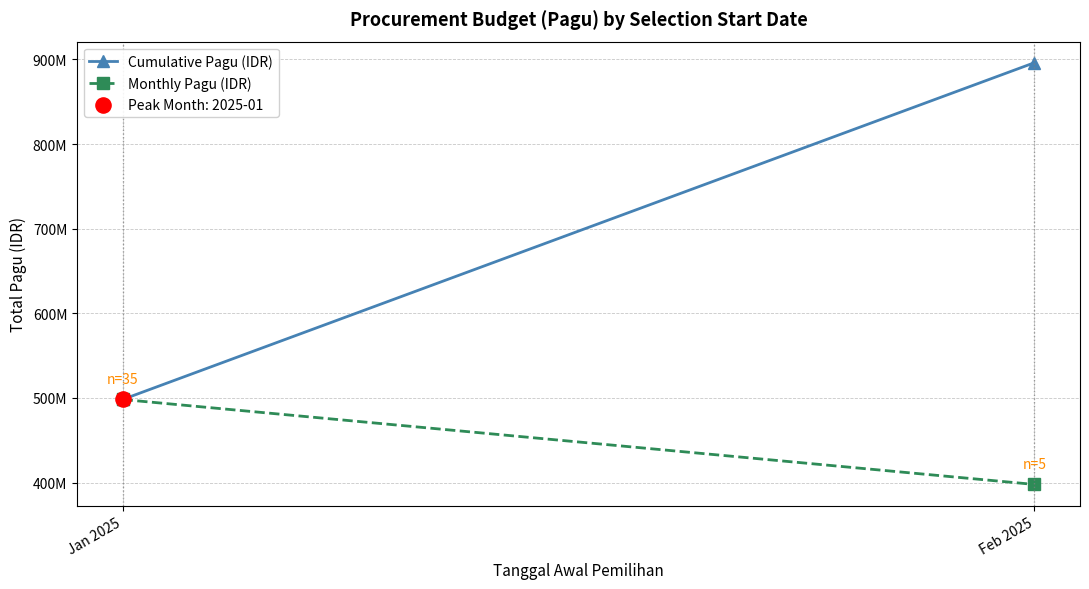

What is the total value across all series at Feb 2025?

1293932700